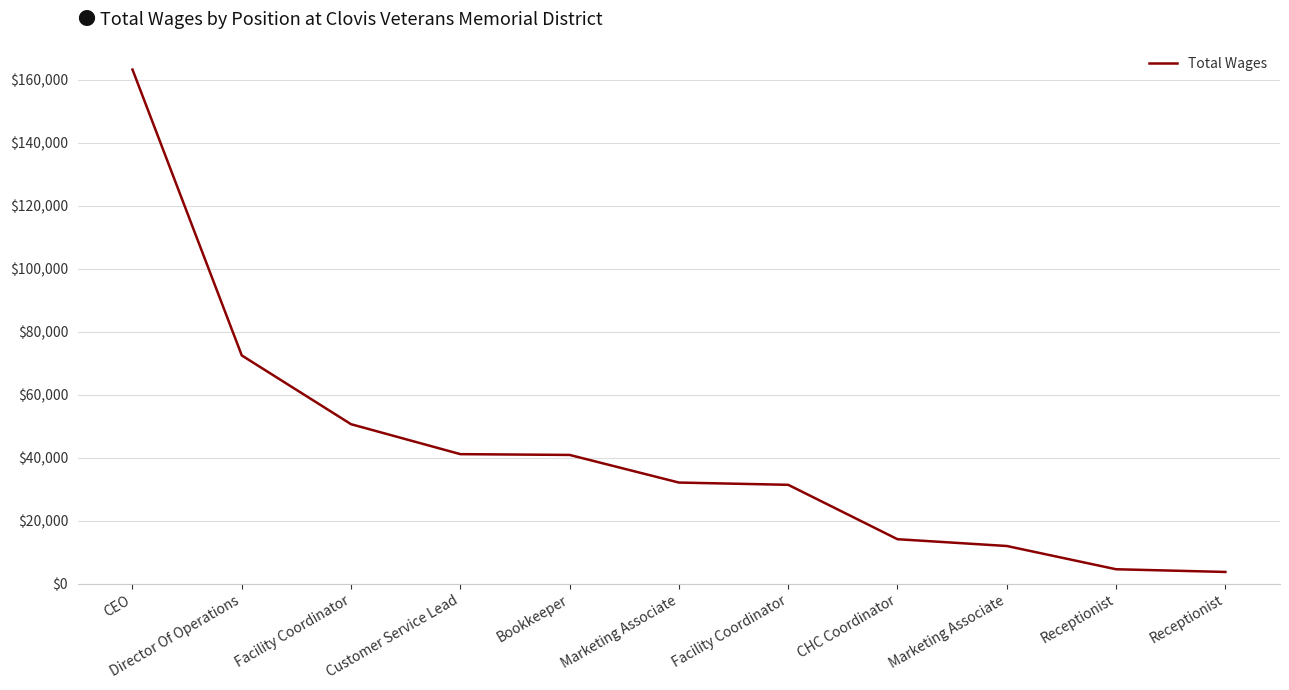

Reading left to right, what are all the values shown in this chart?

163249	72500	50672	41170	40920	32150	31436	14165	12013	4632	3774